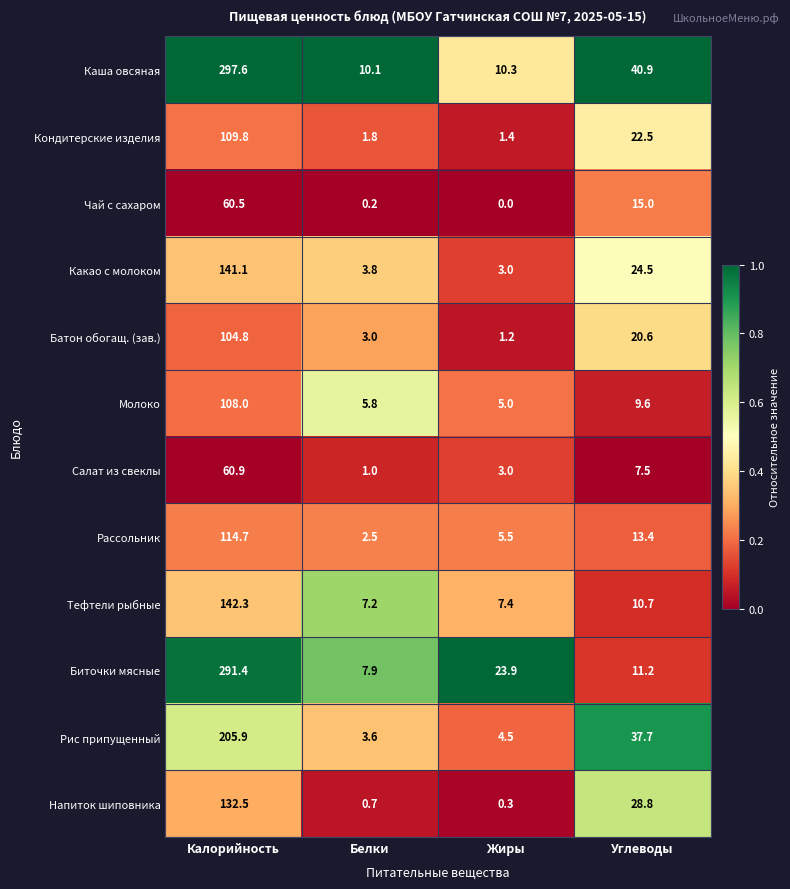

At Калорийность, list the series in order from largest to smallest.

Каша овсяная, Биточки мясные, Рис припущенный, Тефтели рыбные, Какао с молоком, Напиток шиповника, Рассольник, Кондитерские изделия, Молоко, Батон обогащ. (зав.), Салат из свеклы, Чай с сахаром